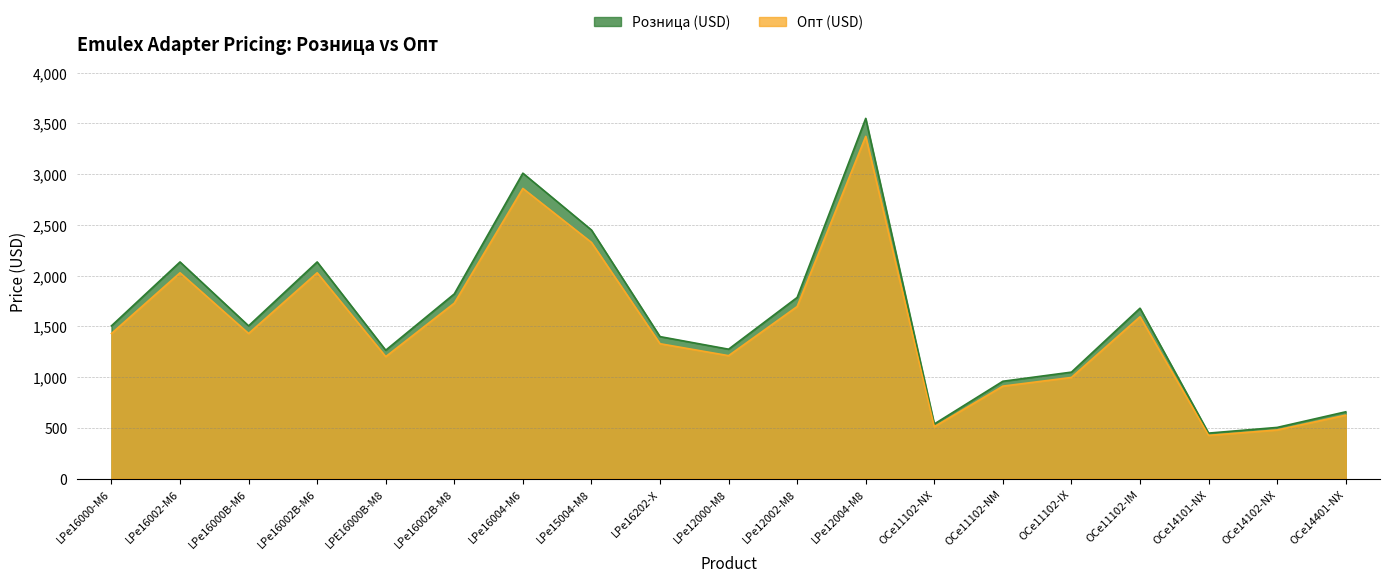

True or false: Опт (USD) and Розница (USD) cross at least once.

False